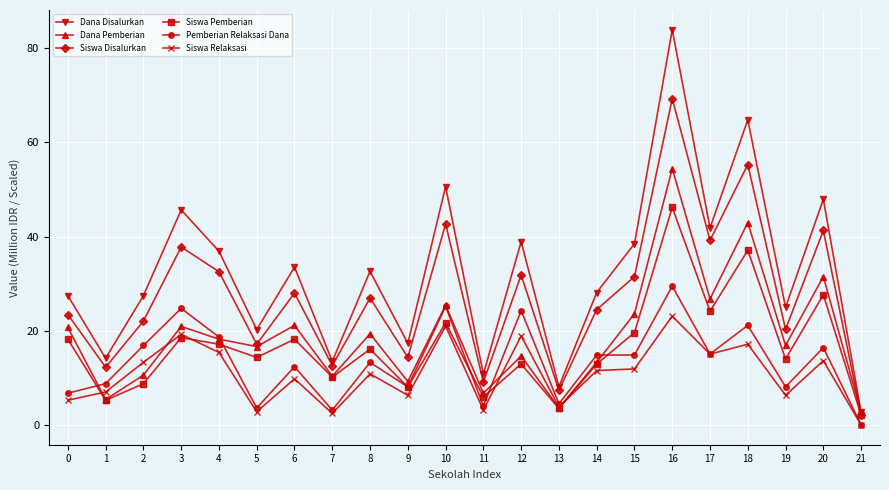

How many distinct data groups are displayed?

6